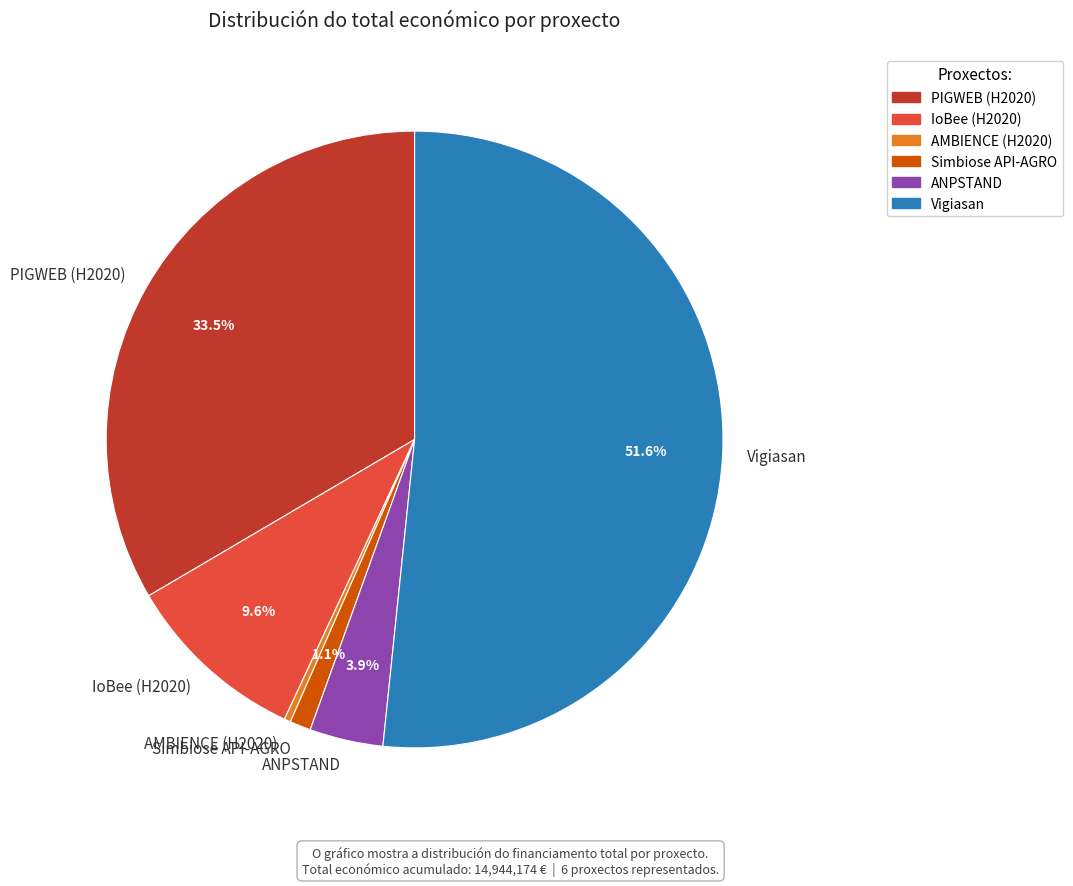

Which slice is the smallest?

AMBIENCE (H2020)